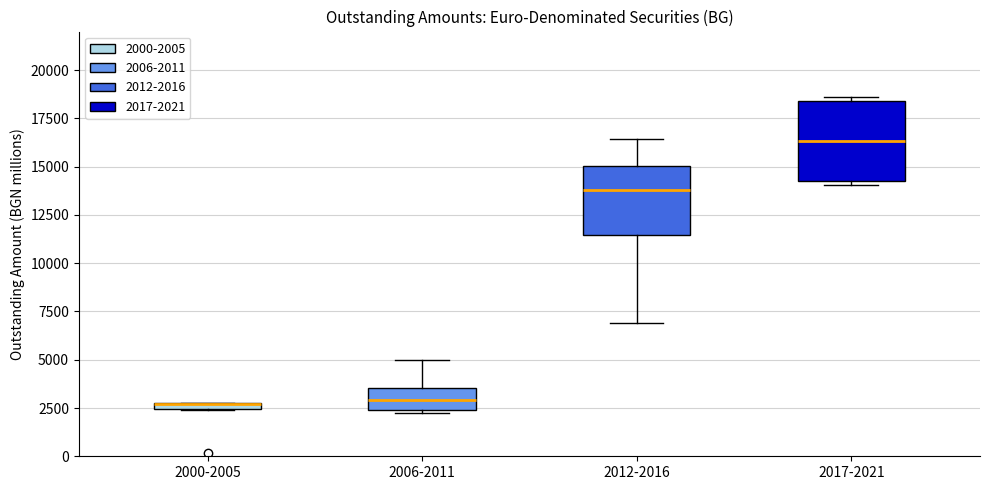

Which box is the tallest, from its lower edge to its upper edge?

2017-2021